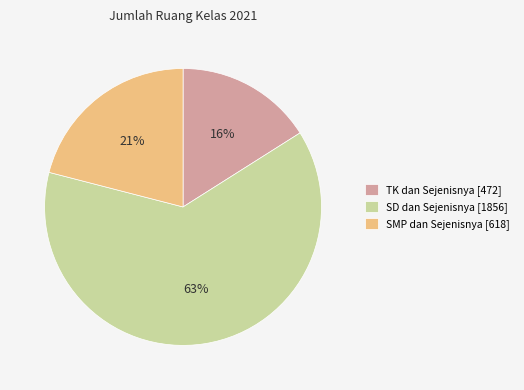

To the nearest percent, what percentage of the pie is SD dan Sejenisnya?

63%